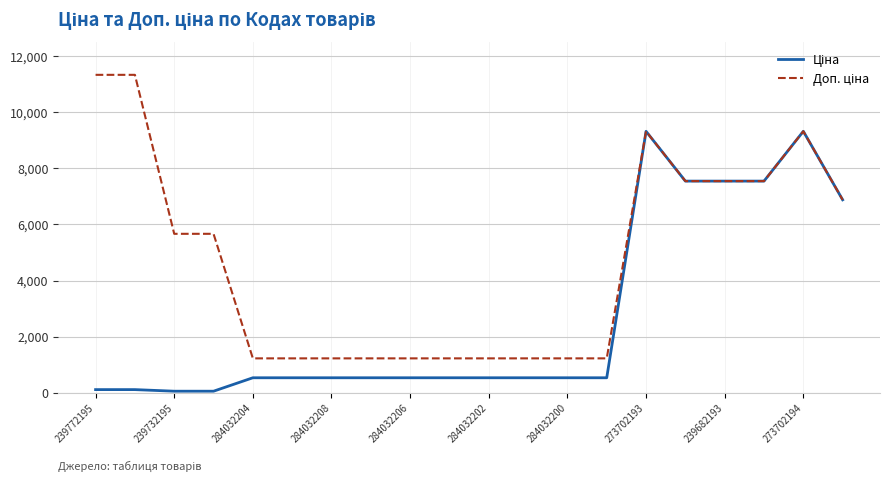

What is the greatest value displayed?

11334.0